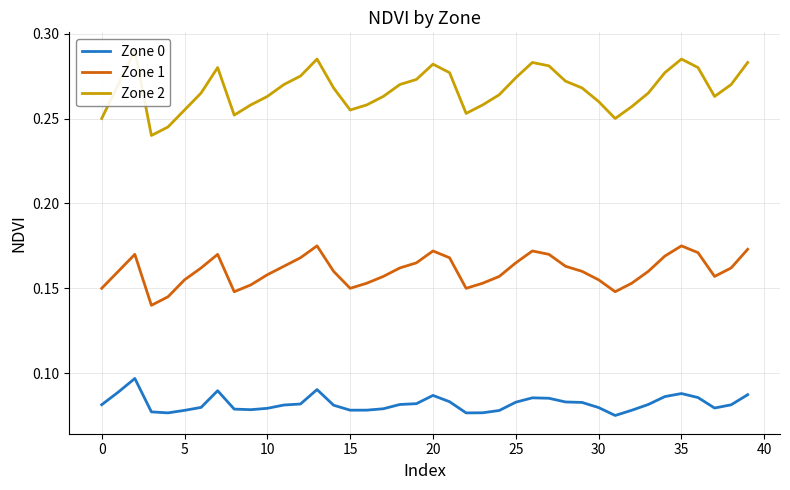

True or false: Zone 0 and Zone 1 intersect in this chart.

False